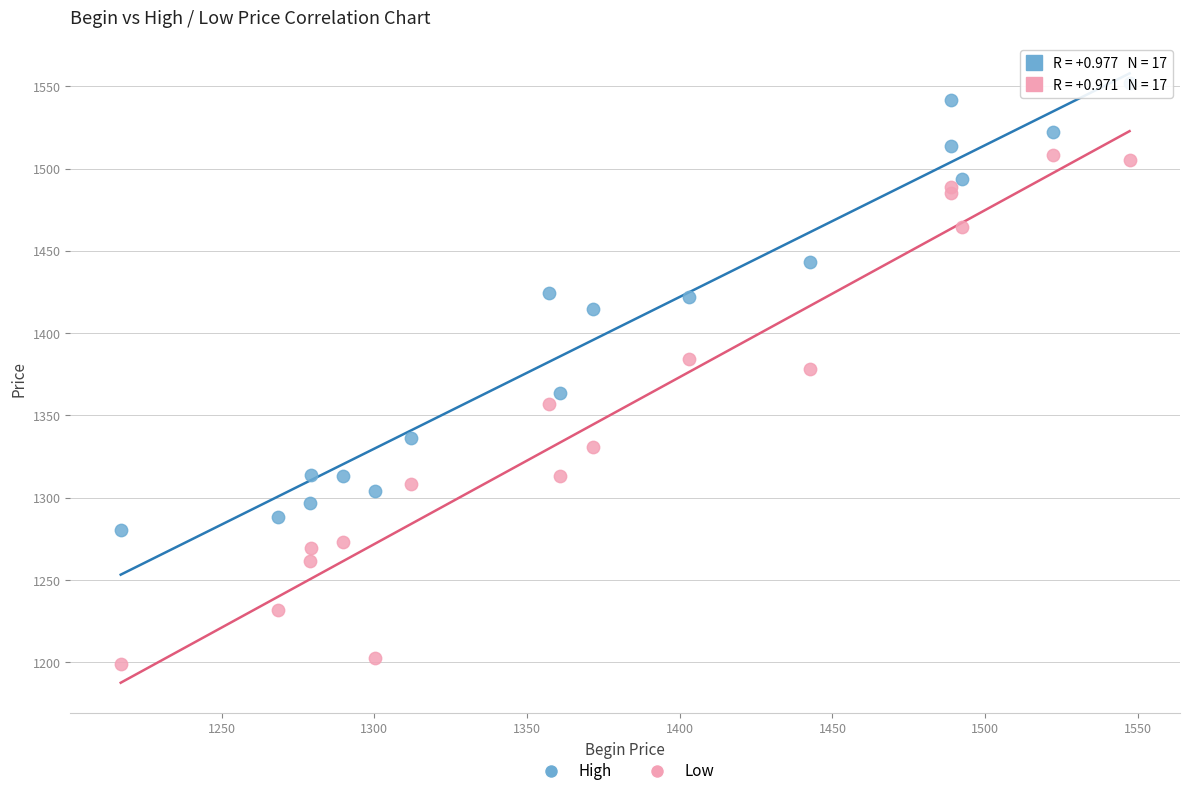

Which series reaches the maximum Y coordinate?

High